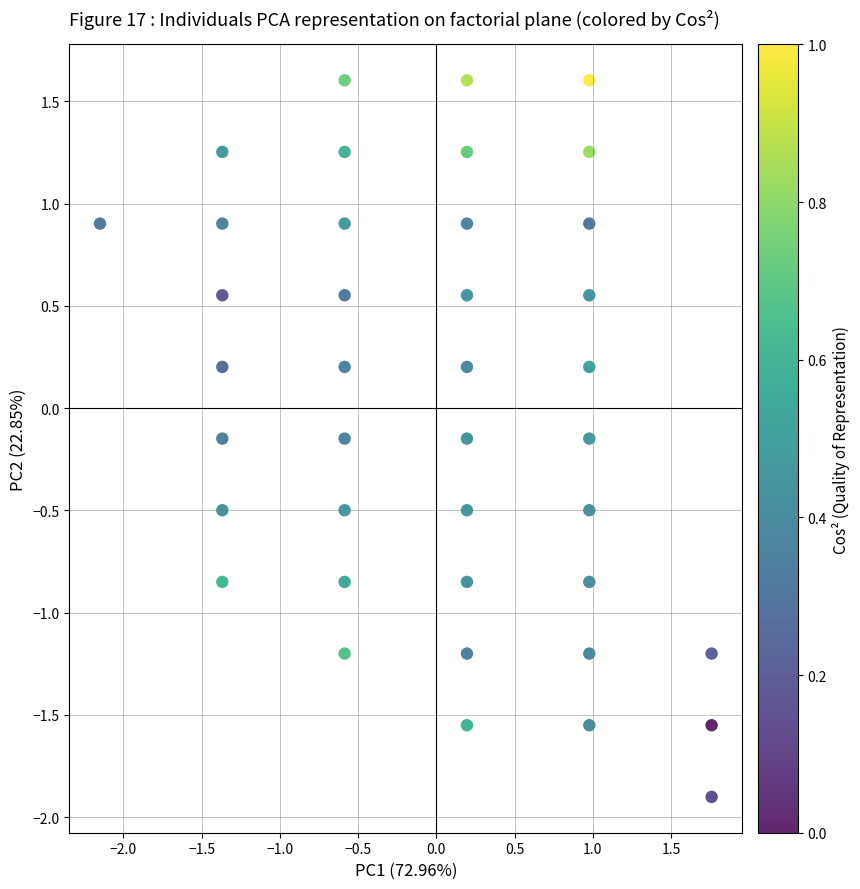

What is the range of X values (max minus min)?

3.9